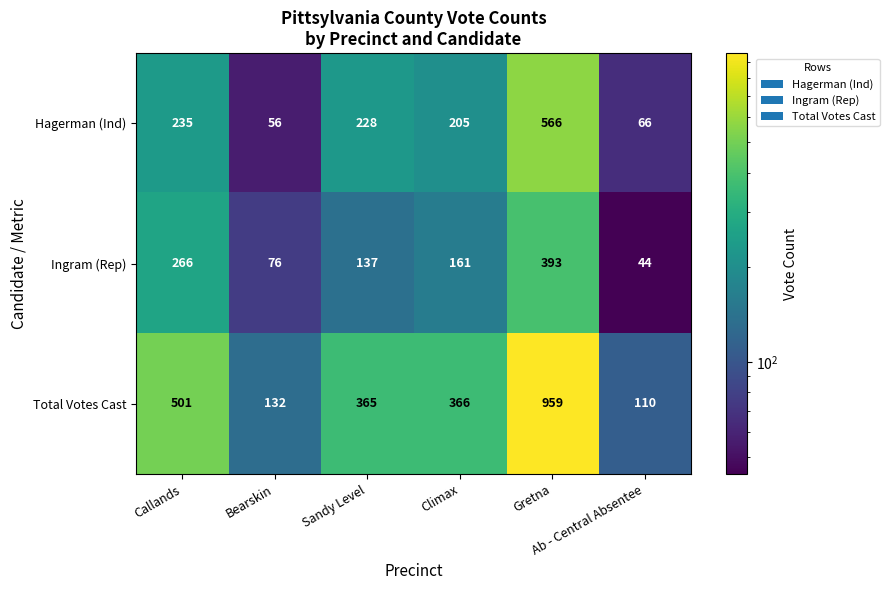

What is the difference between the second highest and second lowest values in the Hagerman (Ind) series?

169